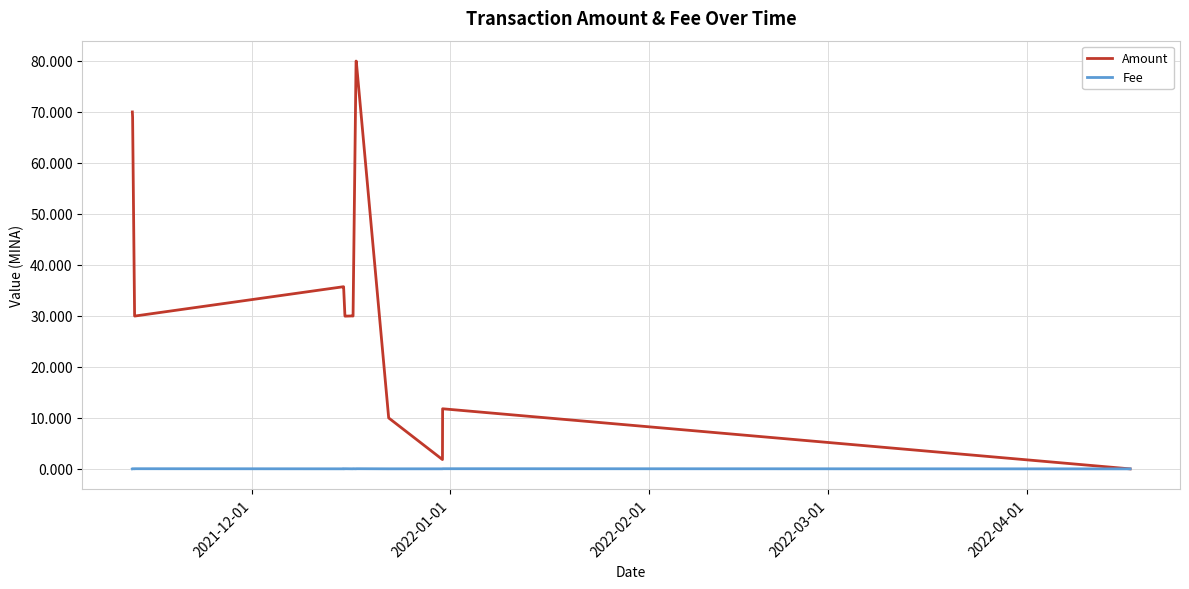

Which series has the widest spread of values?

Amount